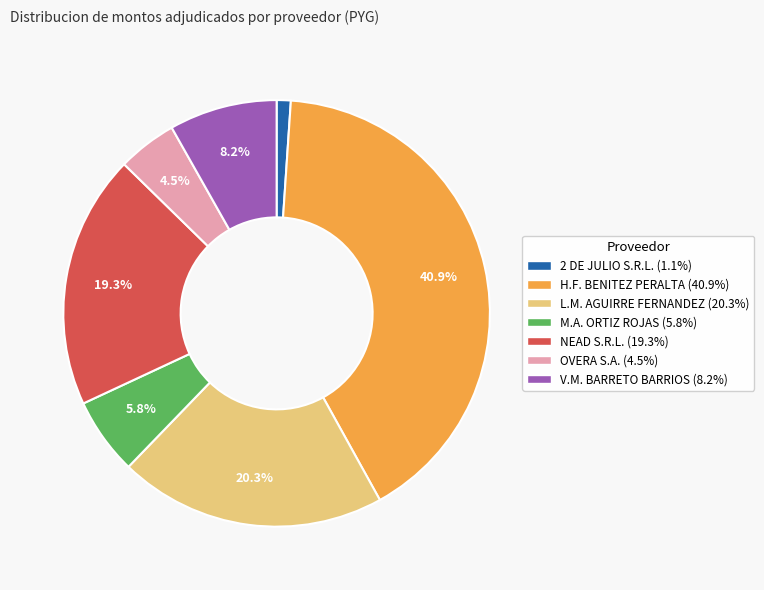

To the nearest percent, what is the difference between the largest and smallest slice percentages?

40%